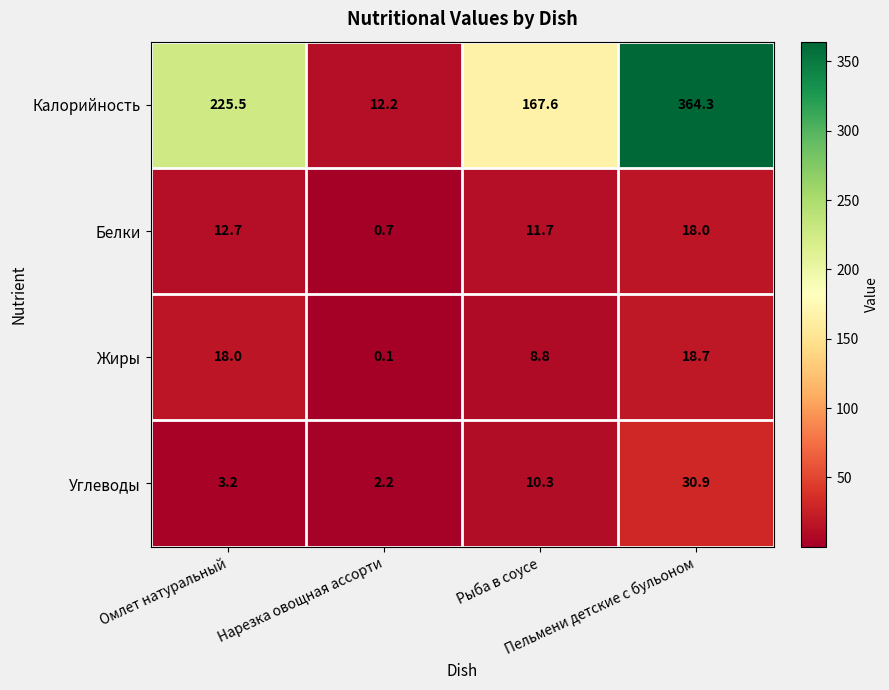

Which series has the largest range (max minus min)?

Калорийность